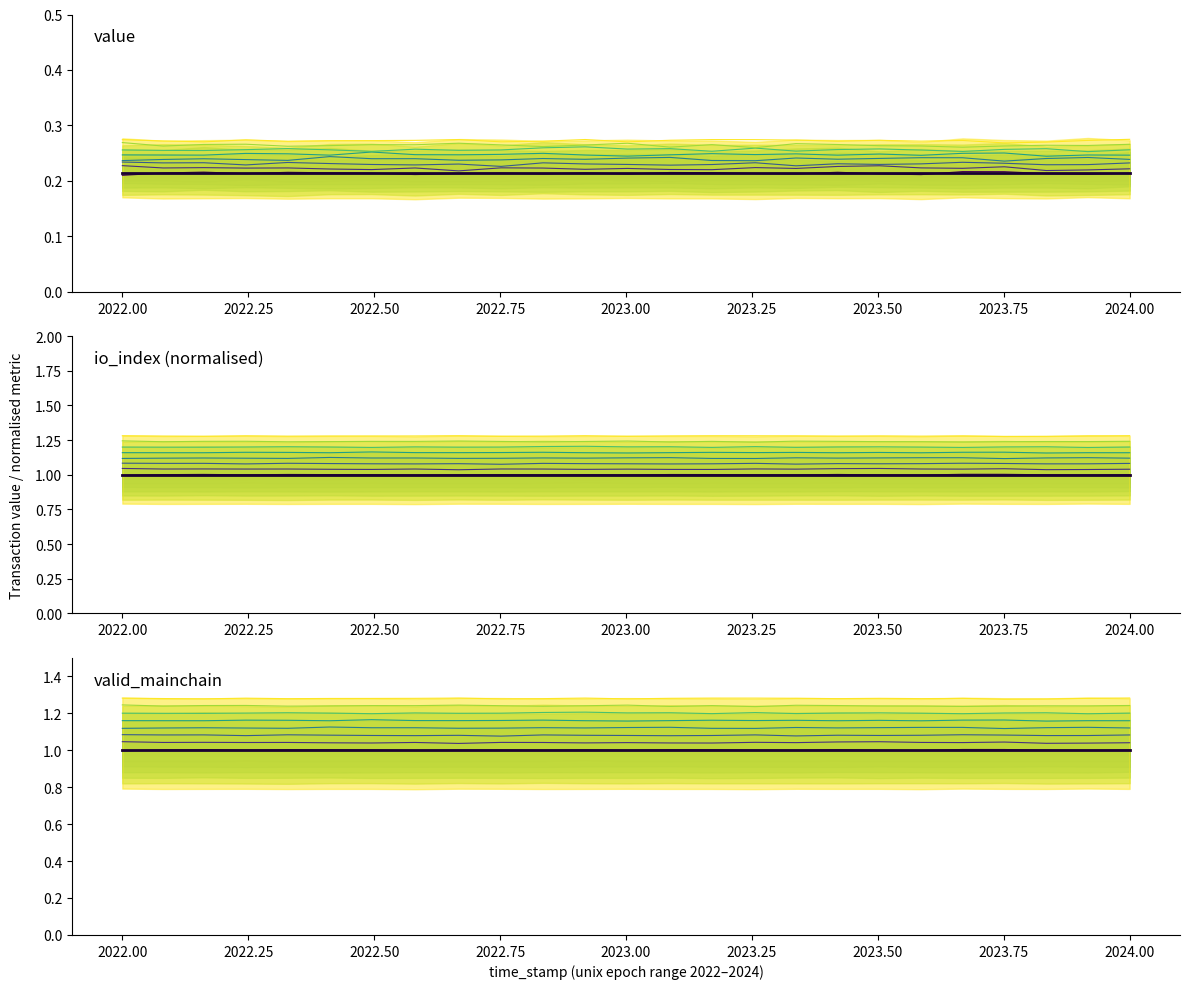

At how many categories does at least one series exceed 0?

25